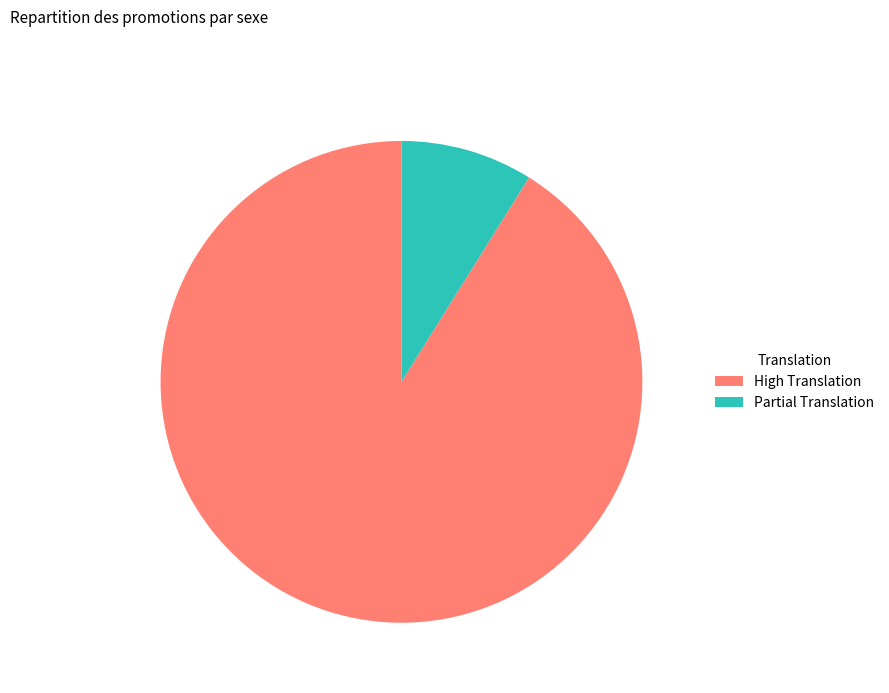

Which slice is the smallest?

Partial Translation